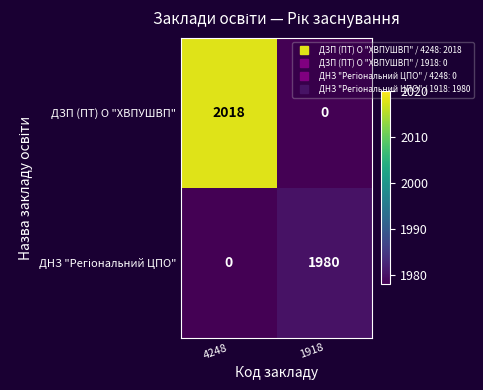

The ДЗП (ПТ) О "ХВПУШВП" series shows -764 at 1918. True or false?

False